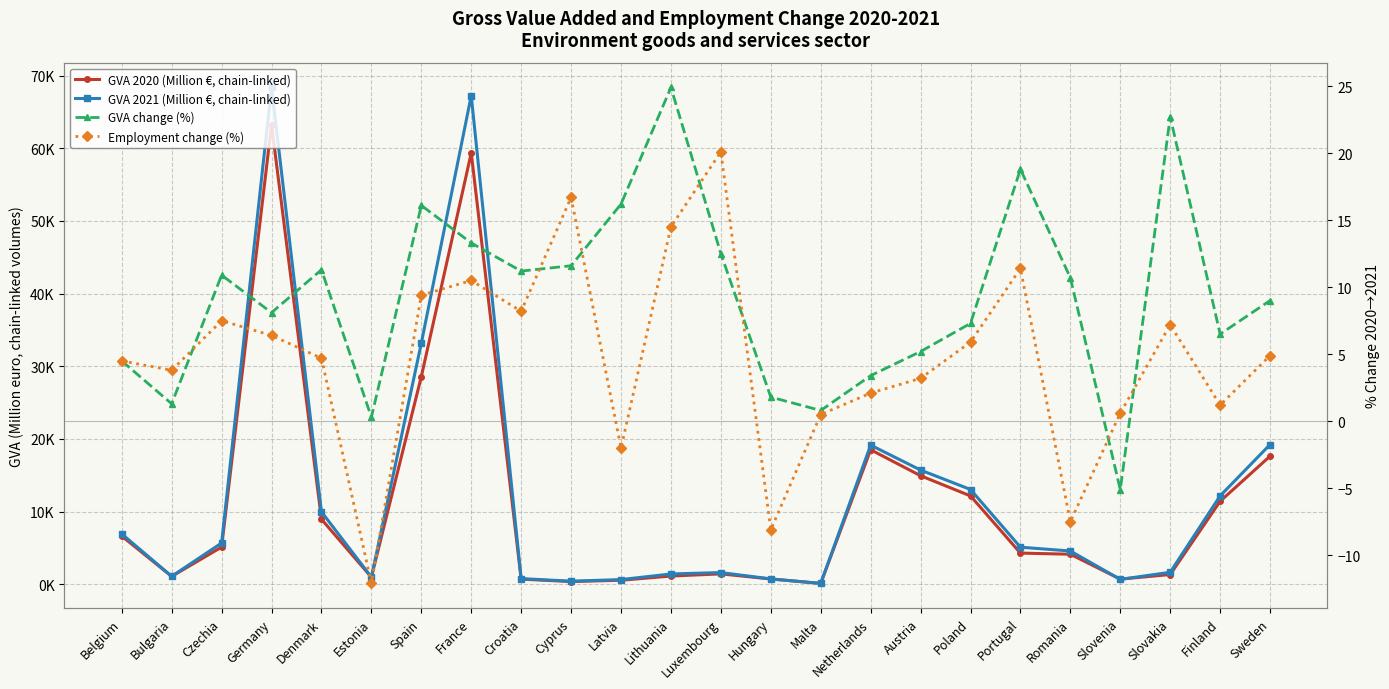

Is it true that GVA 2020 (Million €, chain-linked) equals 718.6 at Croatia?

True